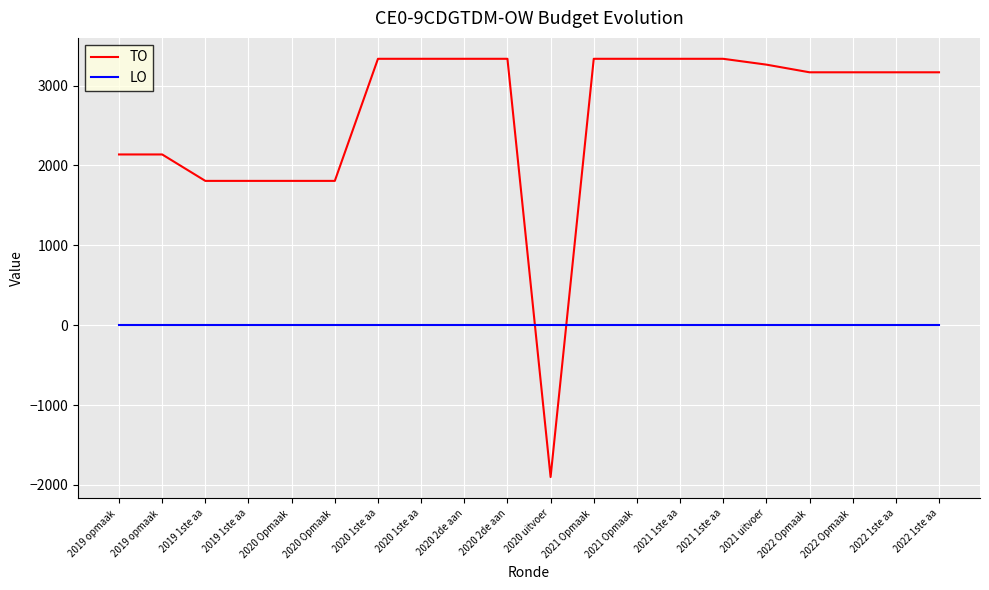

What are all the series names shown in the legend?

TO, LO